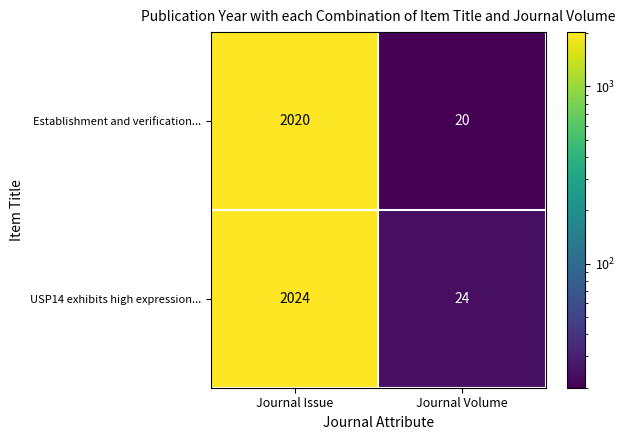

What is the smallest value displayed?

20